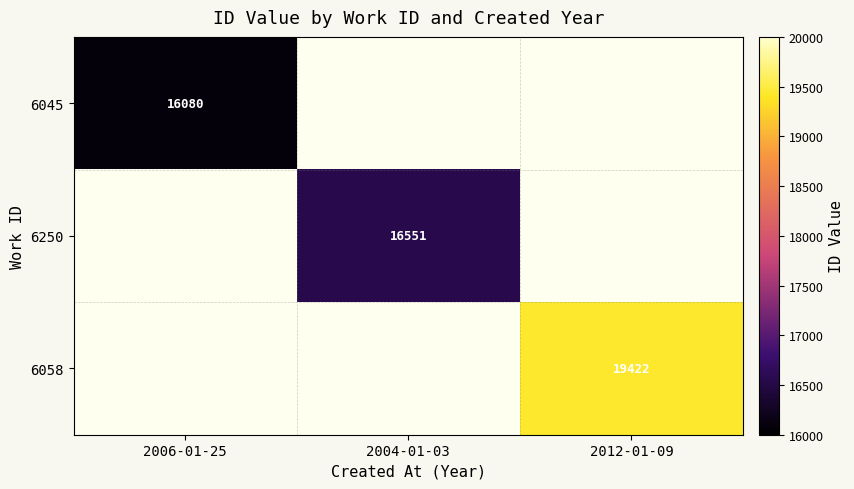

The value of 6045 at 2006-01-25 is 3537. True or false?

False